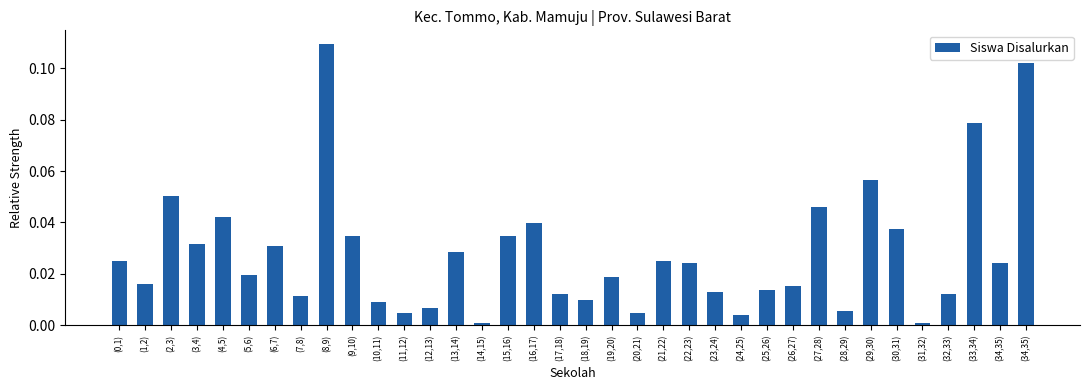

List the labels in order of value, smallest first.

(14,15), (31,32), (24,25), (11,12), (20,21), (28,29), (12,13), (10,11), (18,19), (7,8), (17,18), (32,33), (23,24), (25,26), (26,27), (1,2), (19,20), (5,6), (22,23), (34,35), (0,1), (21,22), (13,14), (6,7), (3,4), (9,10), (15,16), (30,31), (16,17), (4,5), (27,28), (2,3), (29,30), (33,34), (34,35), (8,9)